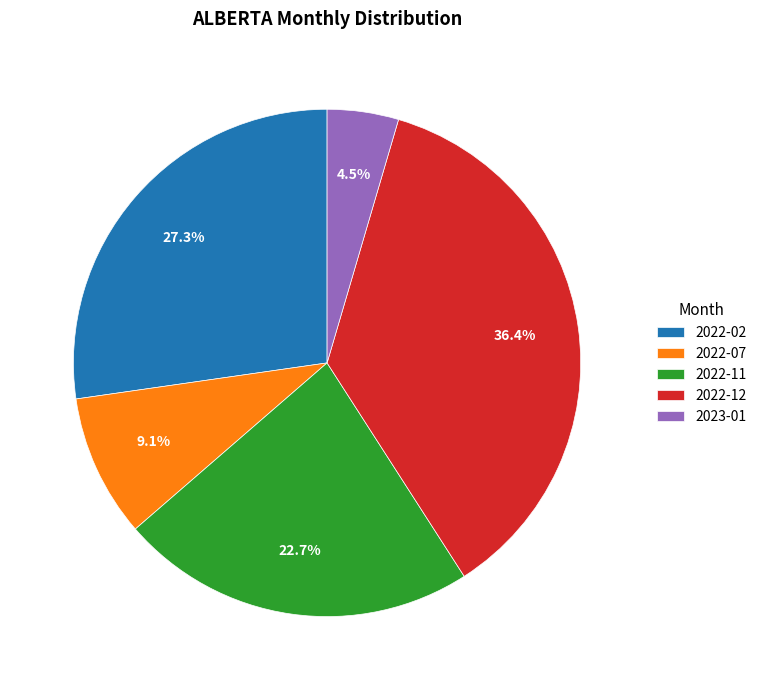

What is the ratio of the value at 2022-12 to the value at 2022-07?

4.0